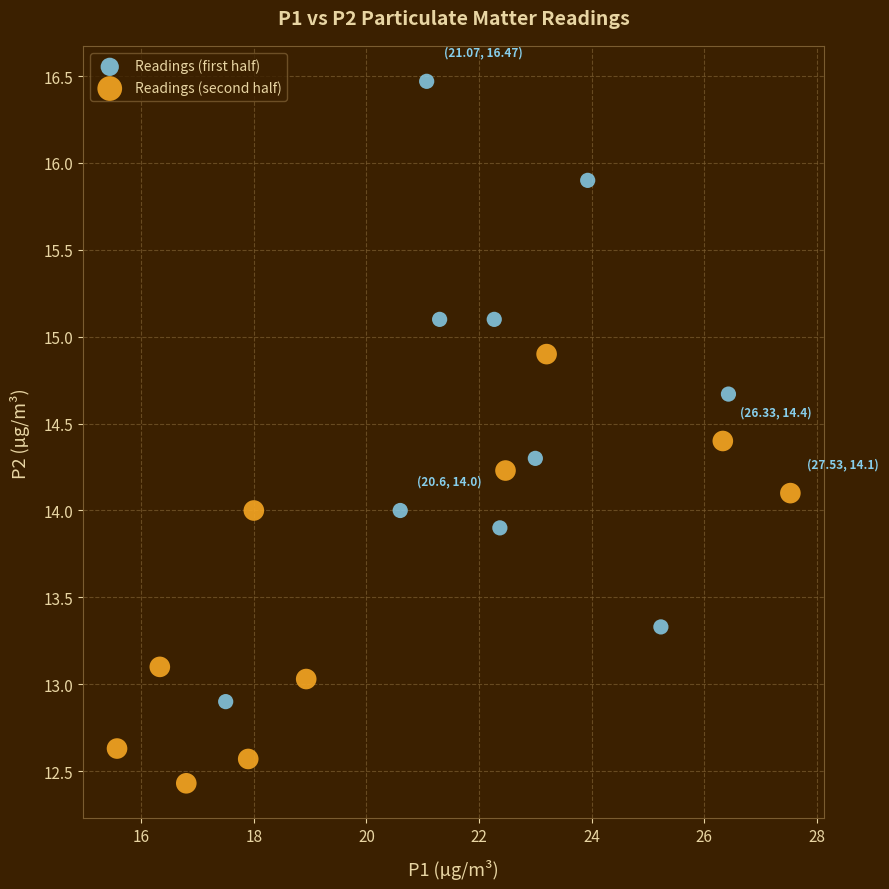

Which series reaches the maximum Y coordinate?

Readings (first half)